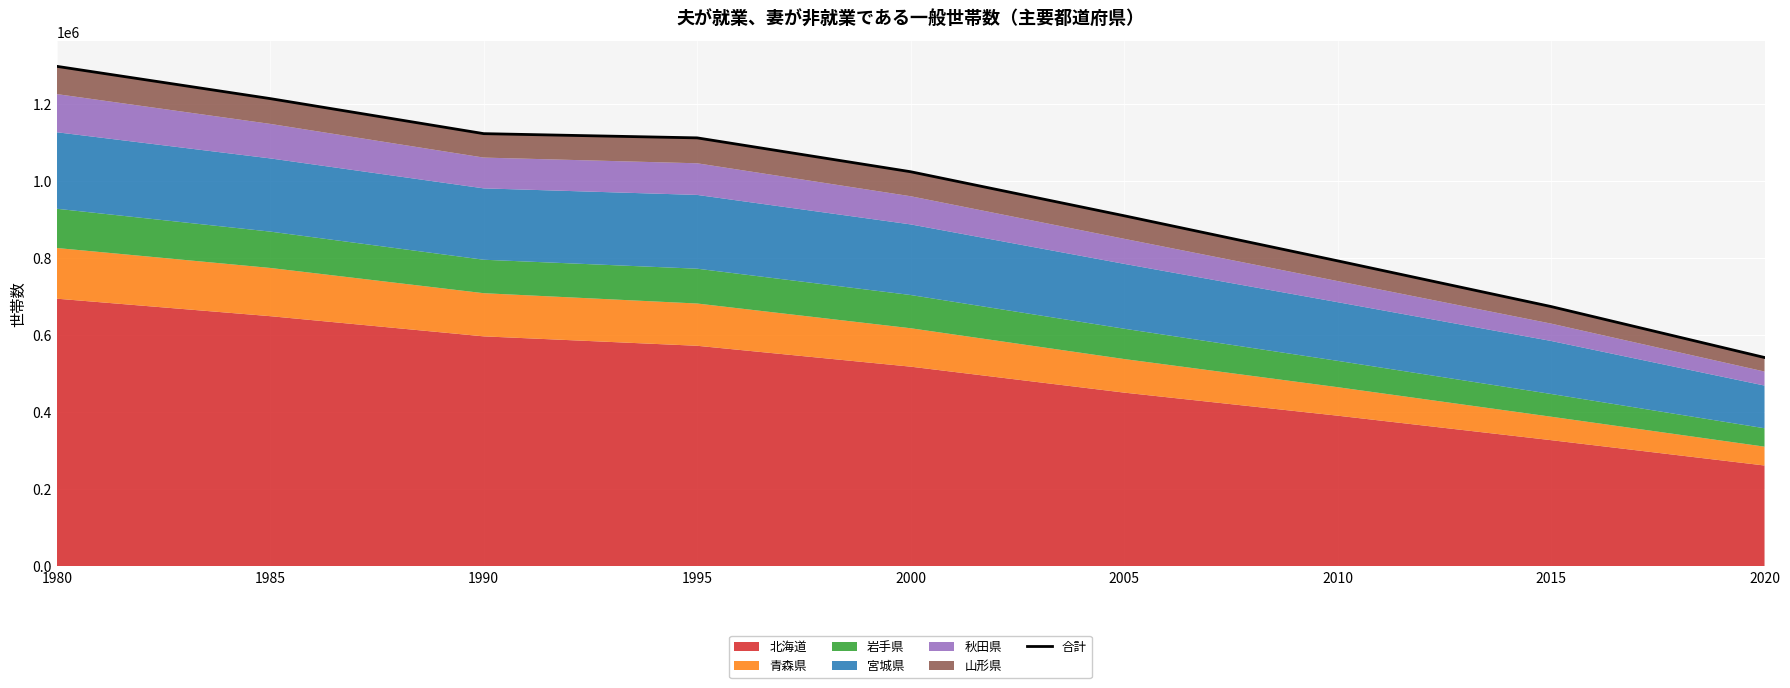

The chart shows a value of 584622 at 1985. True or false?

False